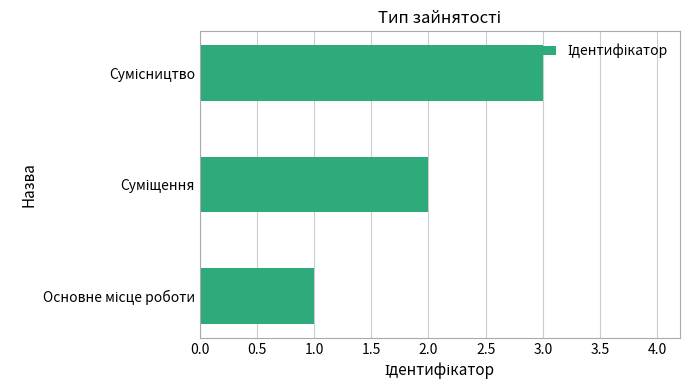

How many data points does each series have?

3